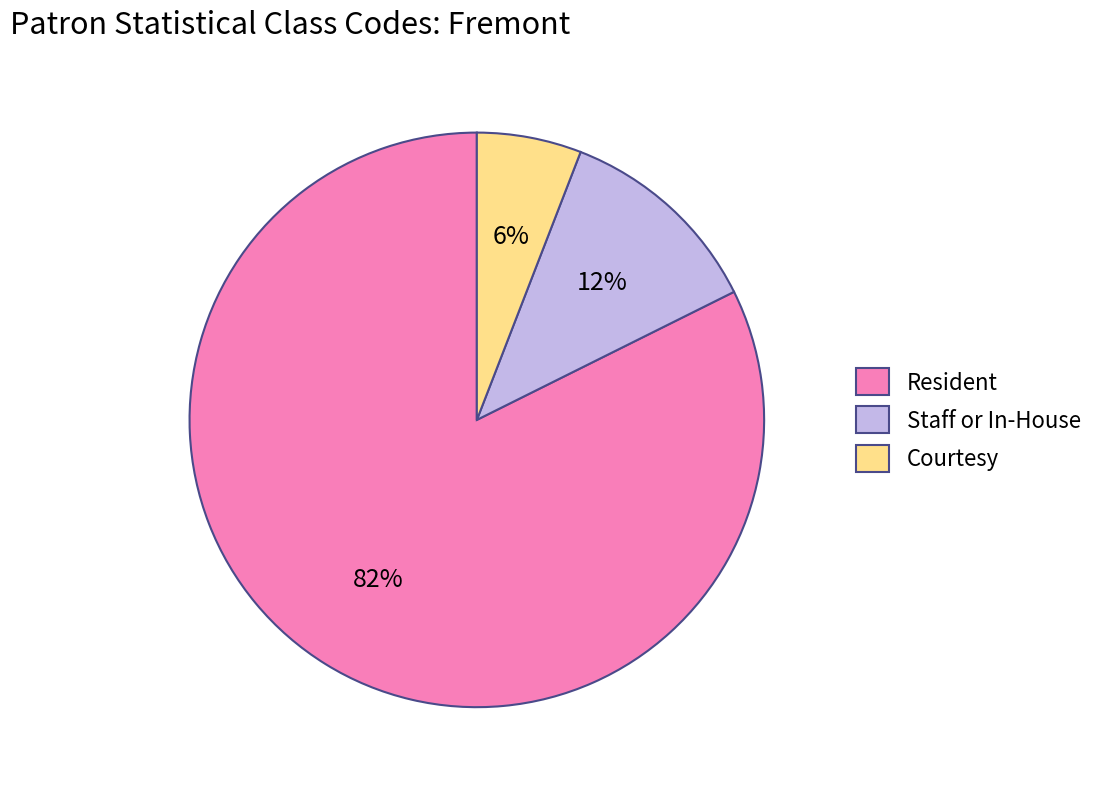

Is it true that Courtesy is 19% of the pie?

False